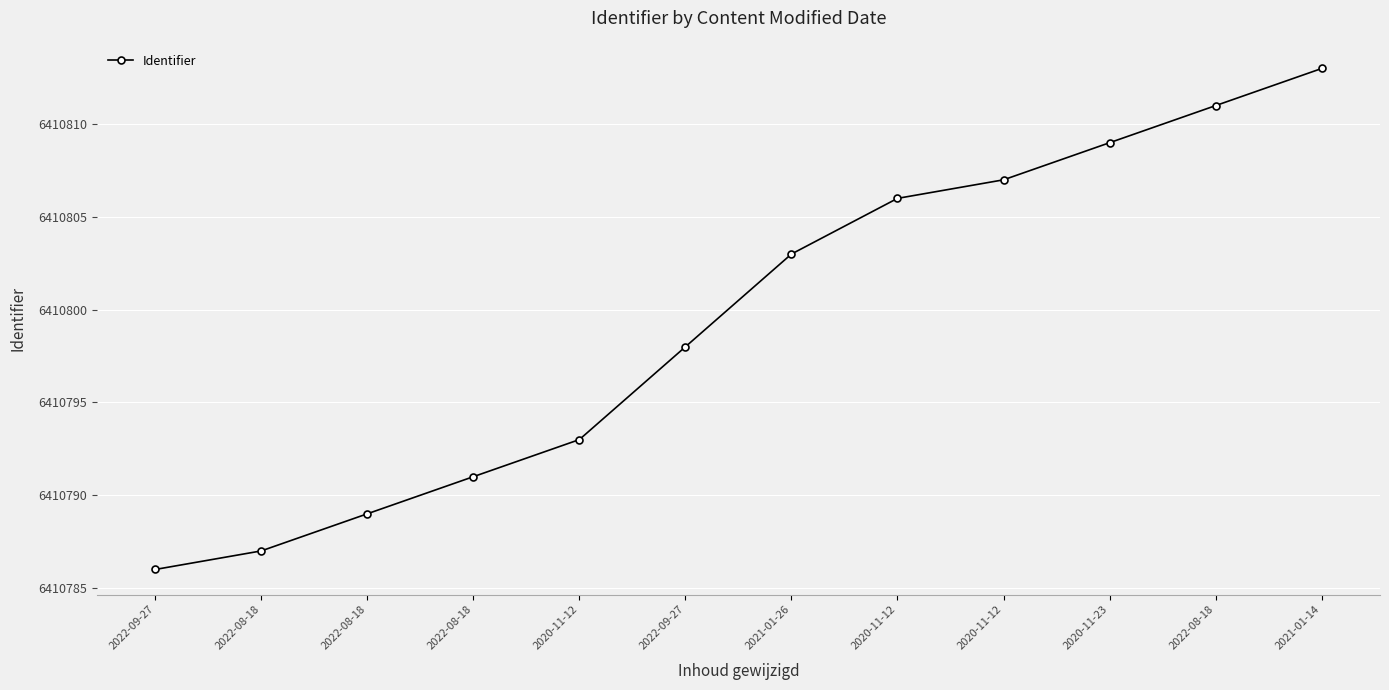

How many lines are shown in the chart?

1